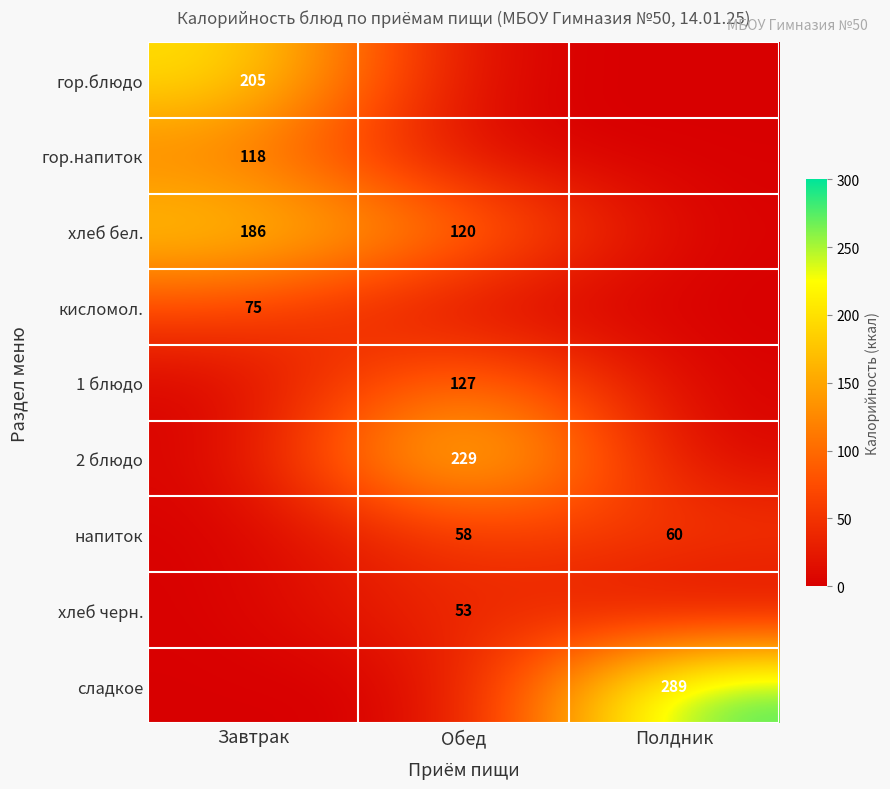

True or false: хлеб черн. has a value of 71 at Обед.

False